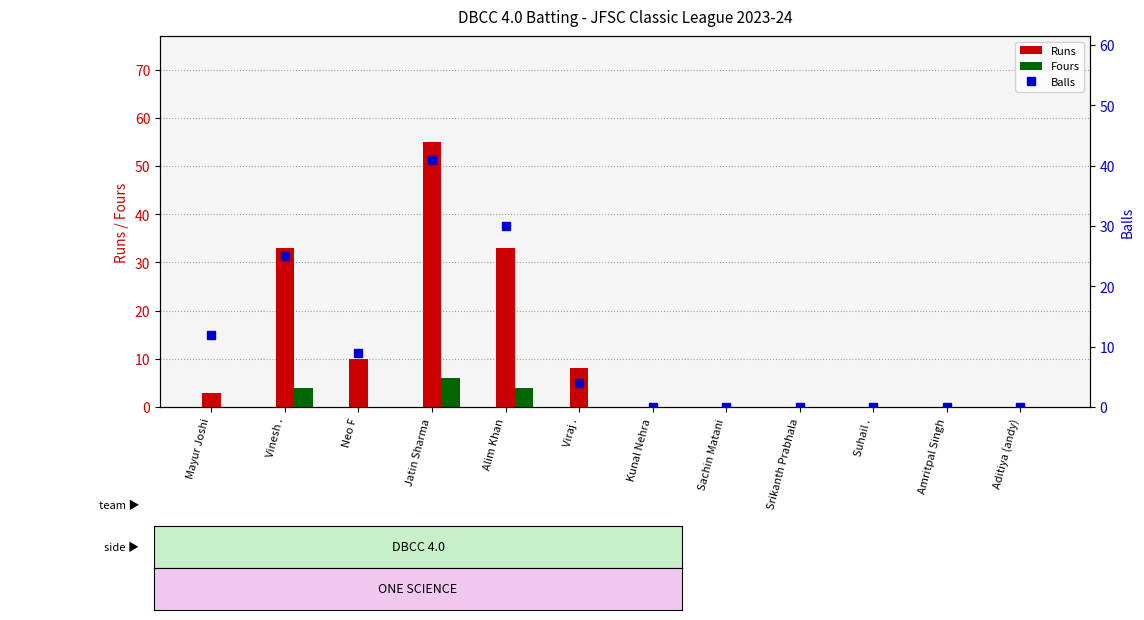

At which label does Fours reach its minimum?

Mayur Joshi